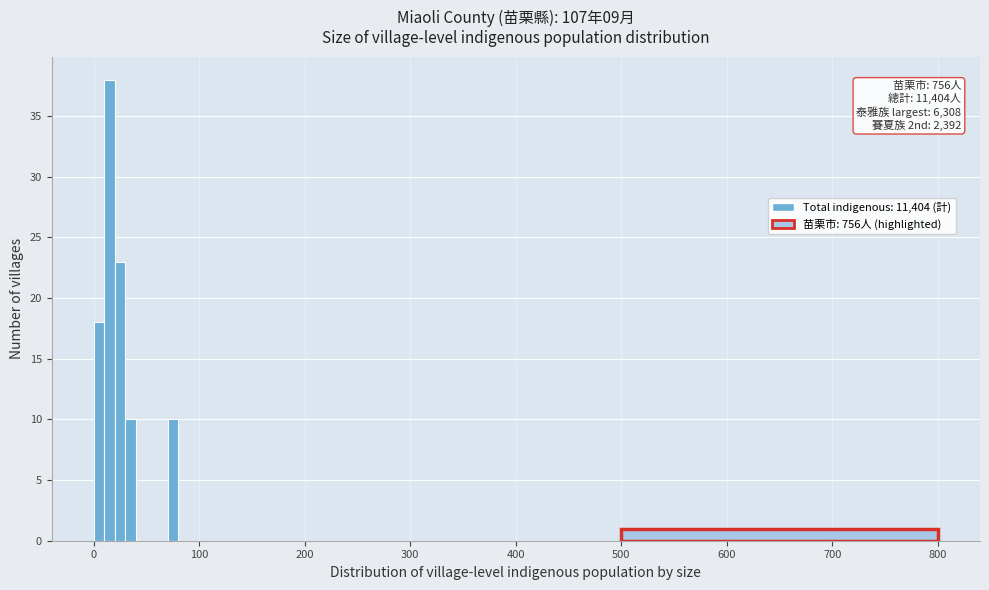

Read against the x-axis, roughly where is the centre of the tallest bar?

20